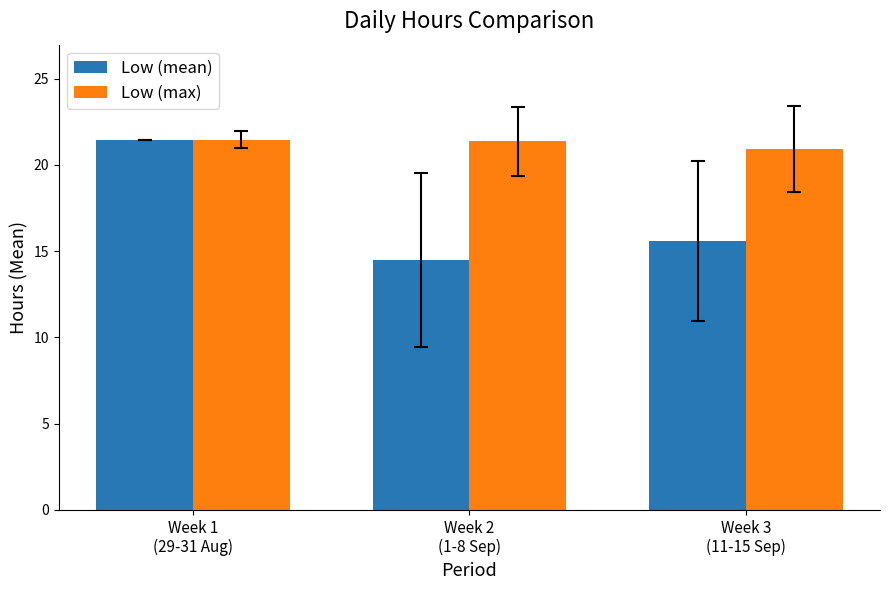

What is the label of the 3rd bar from the left?

Week 3
(11-15 Sep)